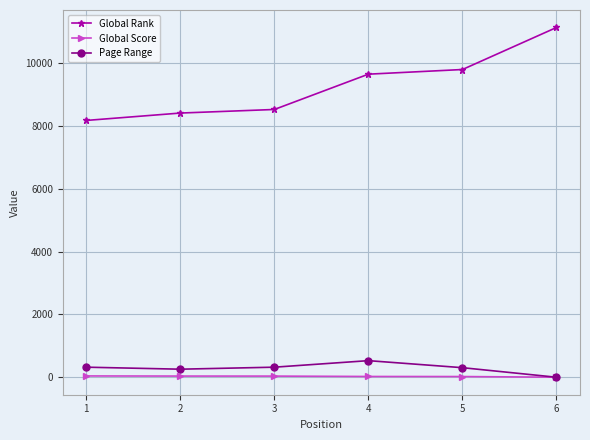

At which category is the sum across all series the highest?

6